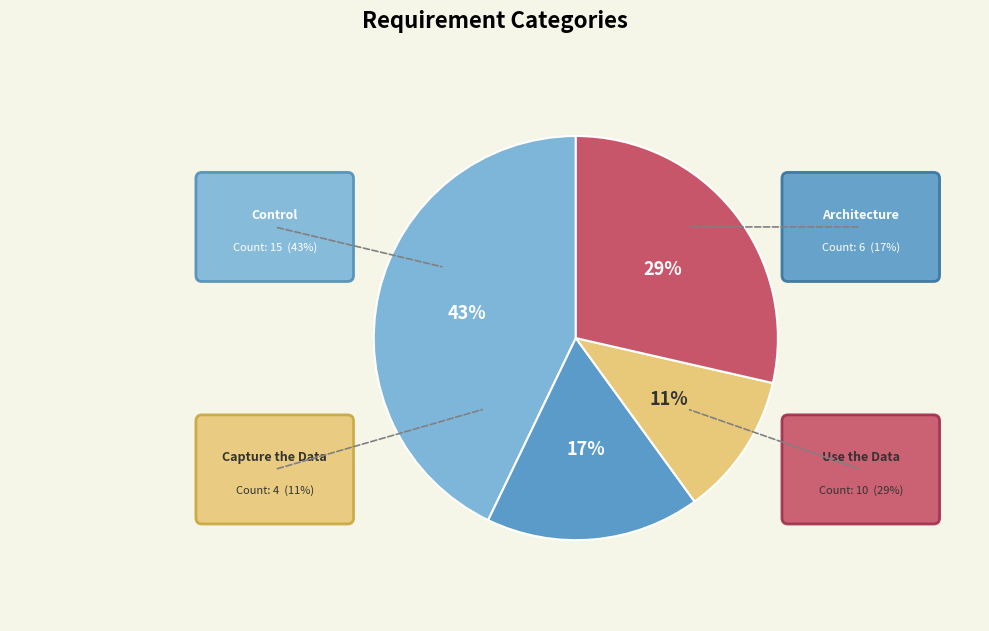

To the nearest percent, what is the difference between the largest and smallest slice percentages?

31%